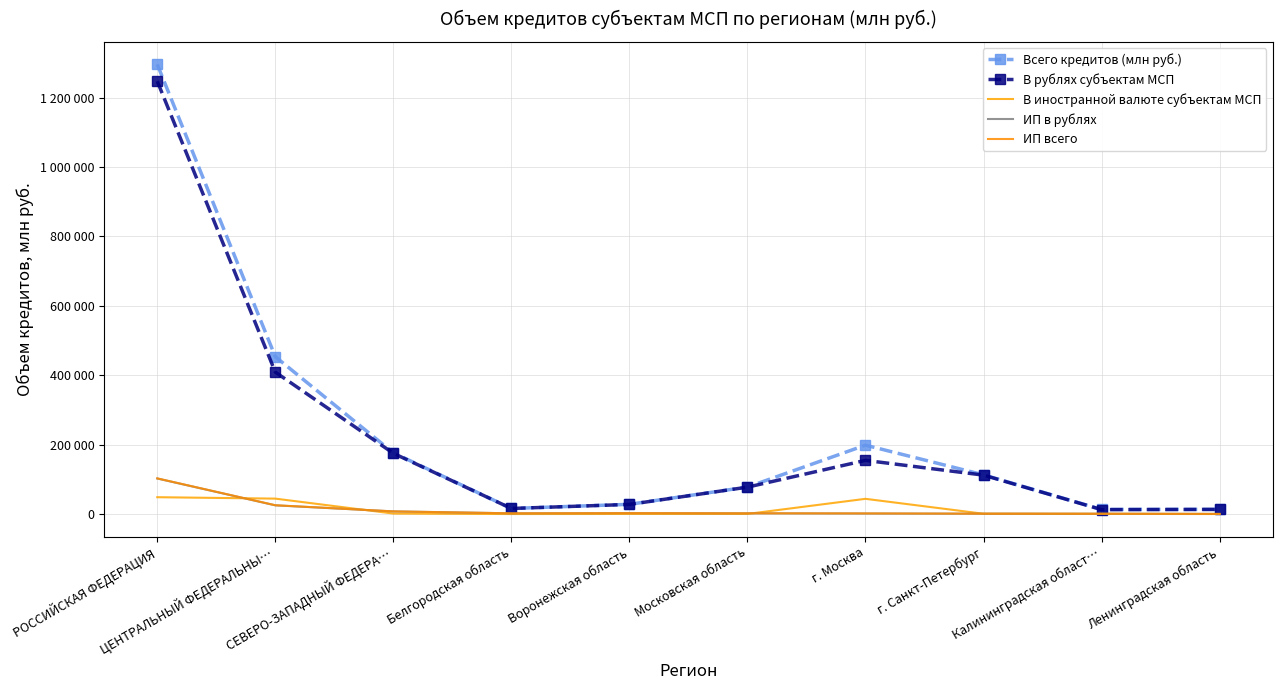

What are all the series names shown in the legend?

Всего кредитов (млн руб.), В рублях субъектам МСП, В иностранной валюте субъектам МСП, ИП в рублях, ИП всего